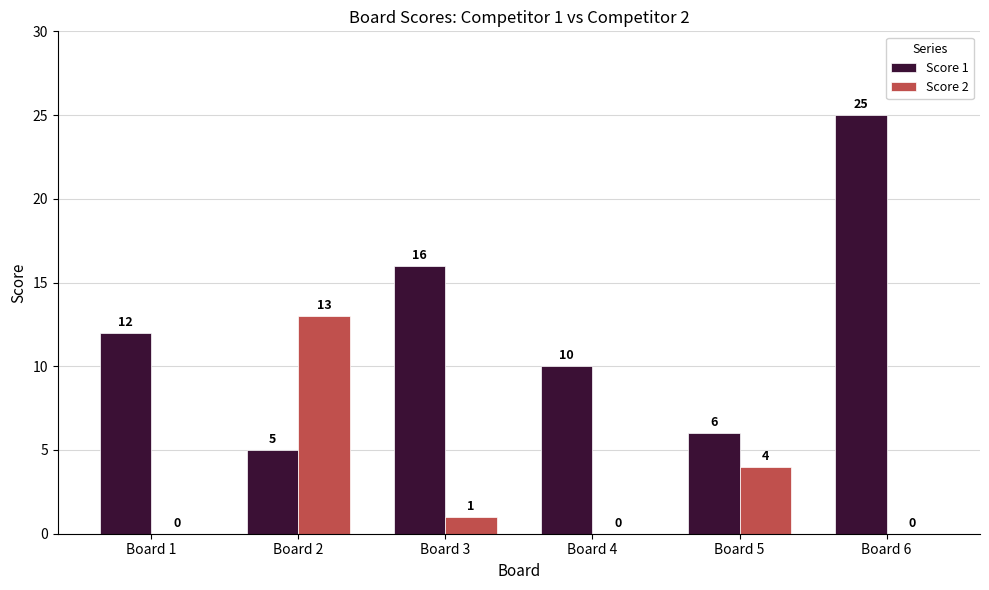

Count the number of data series in this chart.

2